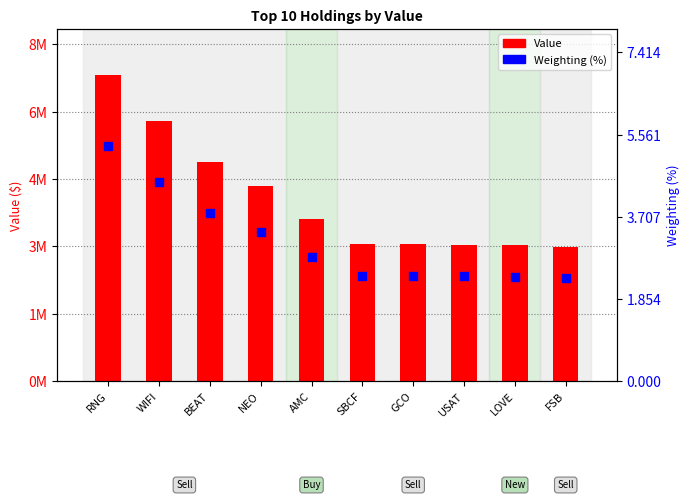

What are all the series names shown in the legend?

Value, Weighting (%)